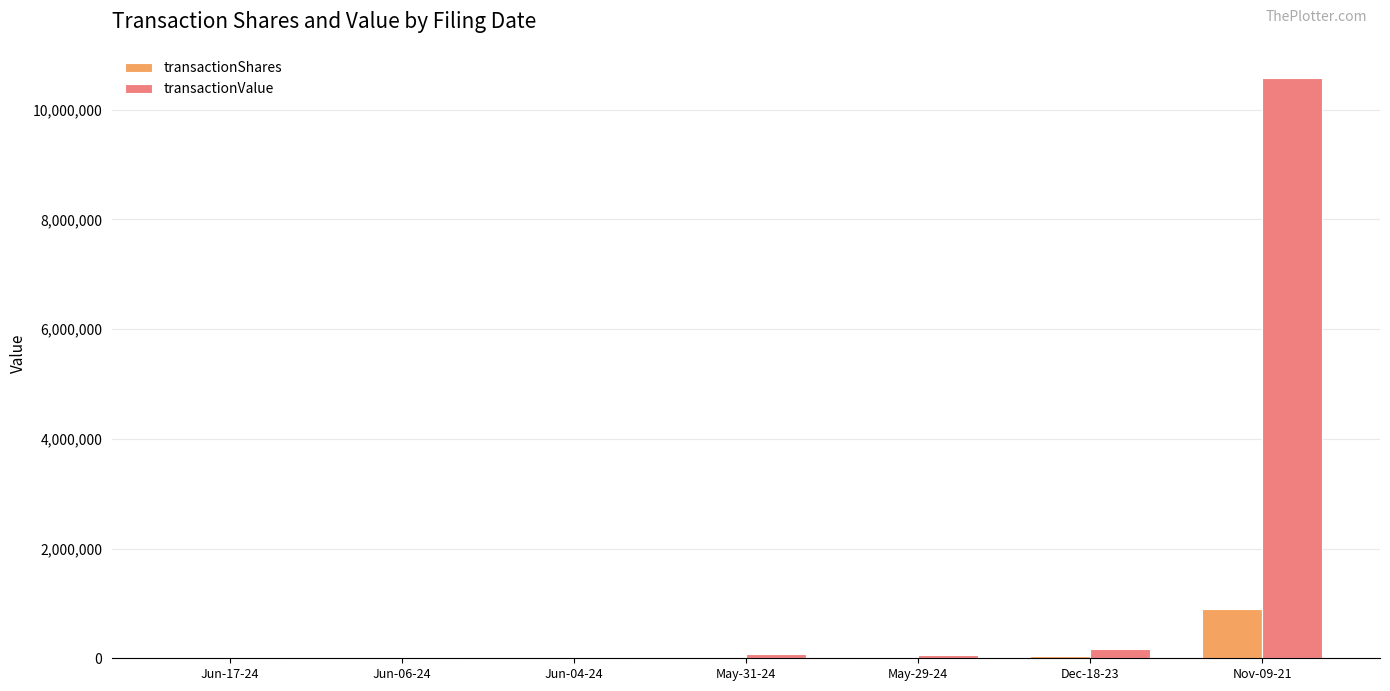

How many groups of bars are there?

7